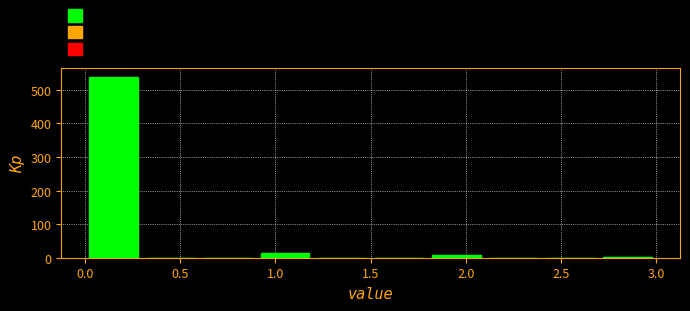

Reading left to right, transcribe this chart: for each bar, give the range it covers on the x-axis and its height. The values are not printed on the chart, so give them approximately, as read against the axis.

0.0 to 0.3: 540
0.3 to 0.6: 0
0.6 to 0.9: 0
0.9 to 1.2: 20
1.2 to 1.5: 0
1.5 to 1.8: 0
1.8 to 2.1: under 10
2.1 to 2.4: 0
2.4 to 2.7: 0
2.7 to 3.0: under 10